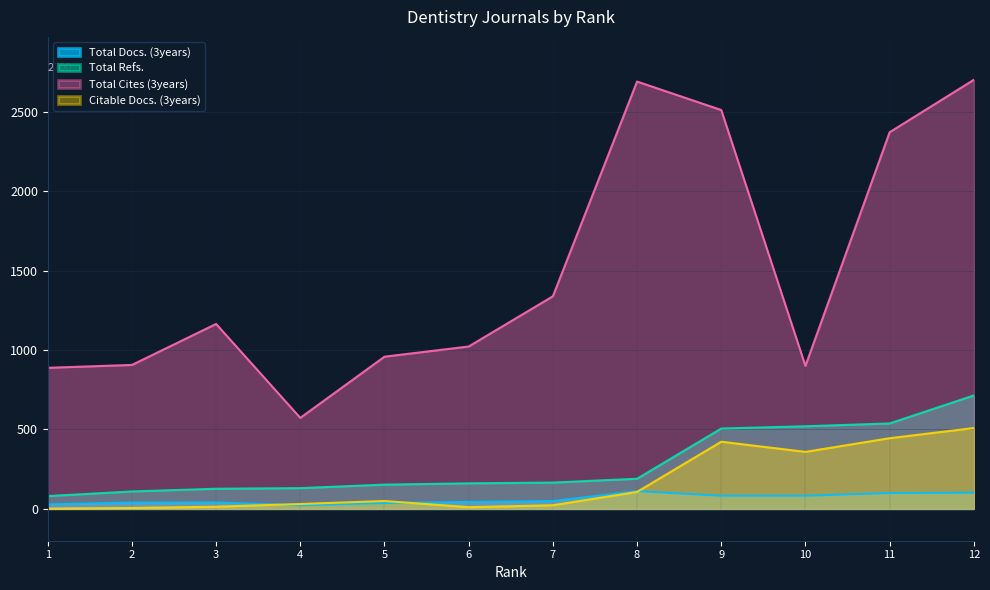

What is the smallest value displayed?

2